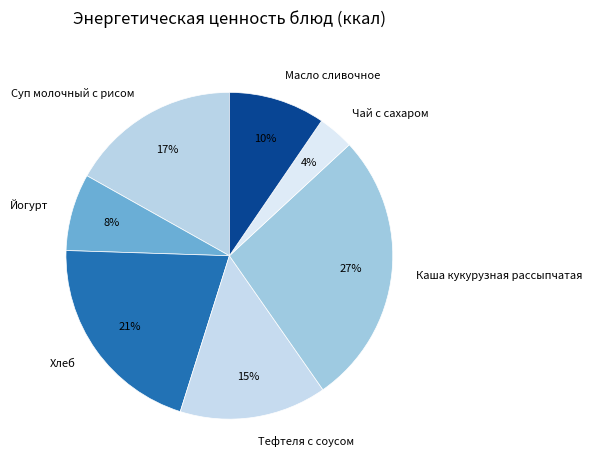

Do Каша кукурузная рассыпчатая and Йогурт together represent more than half of the pie?

No